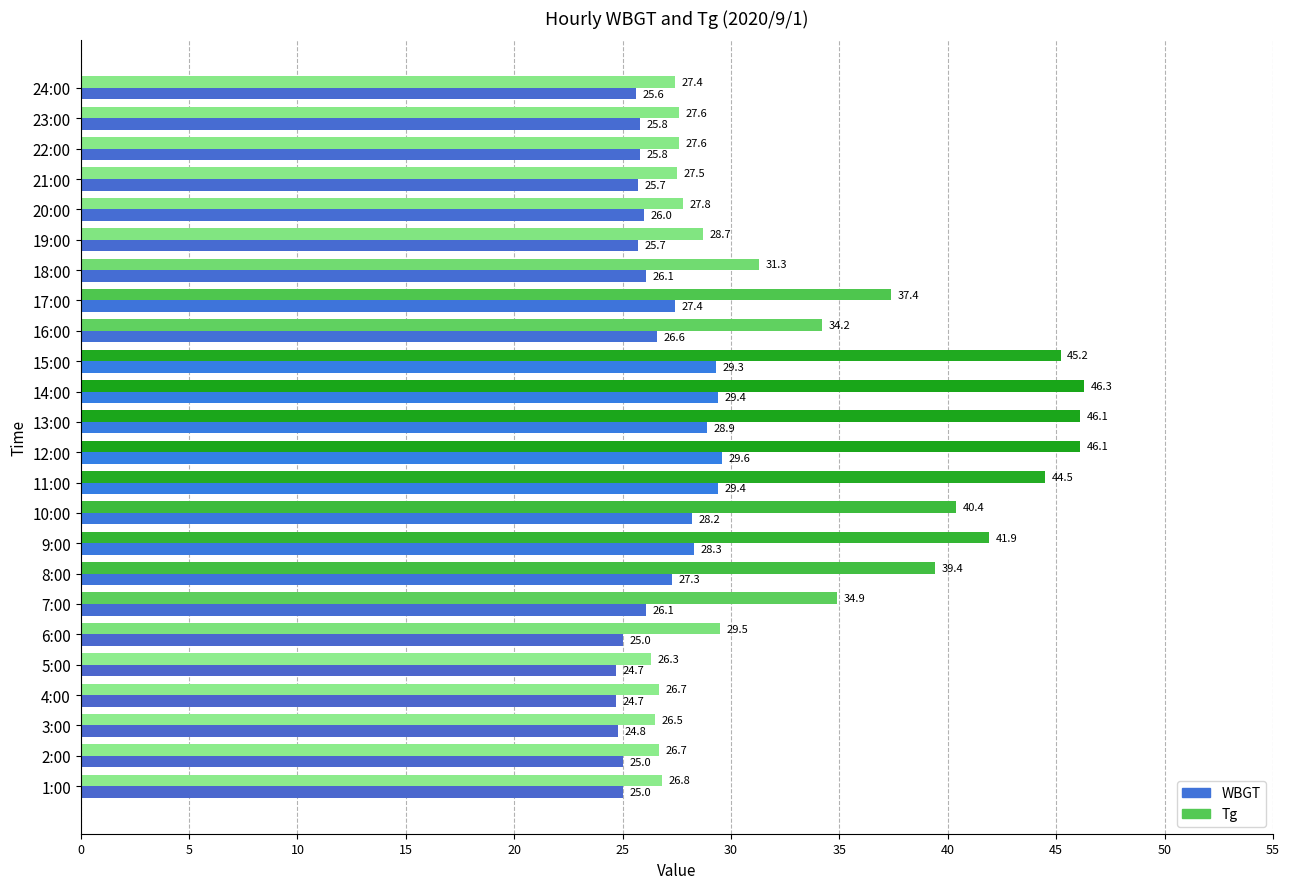

List the series in order of their peak value, highest first.

Tg, WBGT